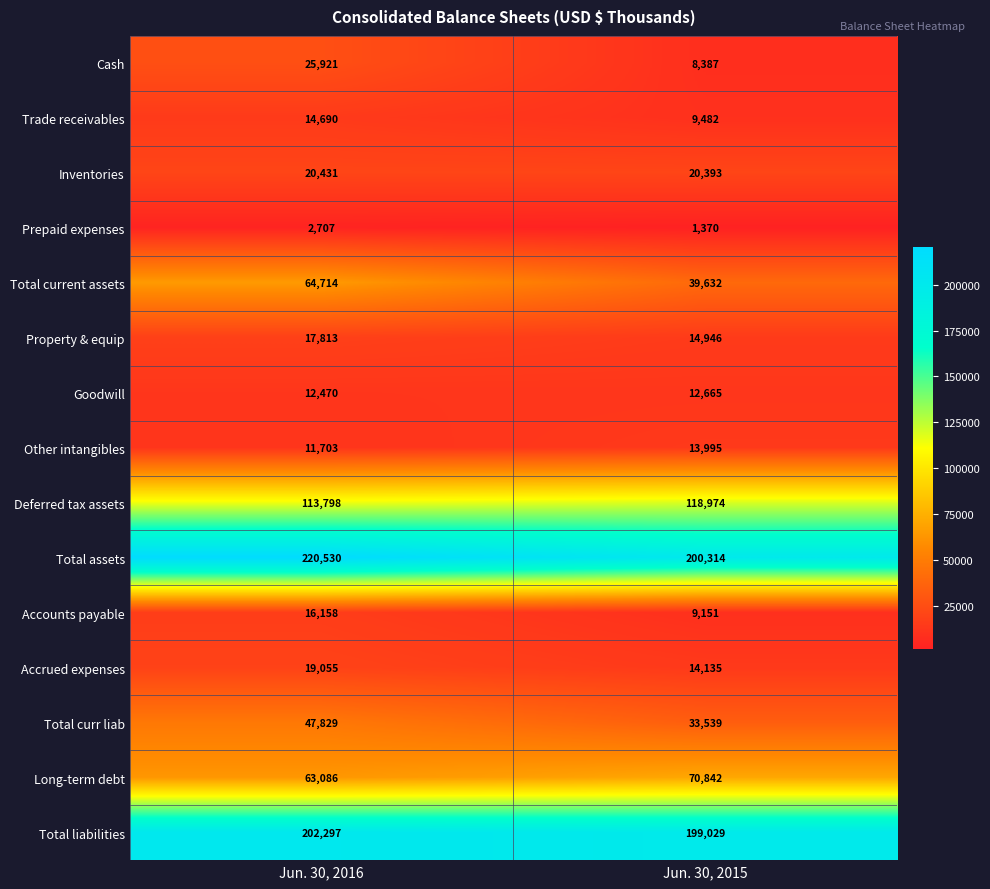

List the series in order of their peak value, highest first.

Total assets, Total liabilities, Deferred tax assets, Long-term debt, Total current assets, Total curr liab, Cash, Inventories, Accrued expenses, Property & equip, Accounts payable, Trade receivables, Other intangibles, Goodwill, Prepaid expenses